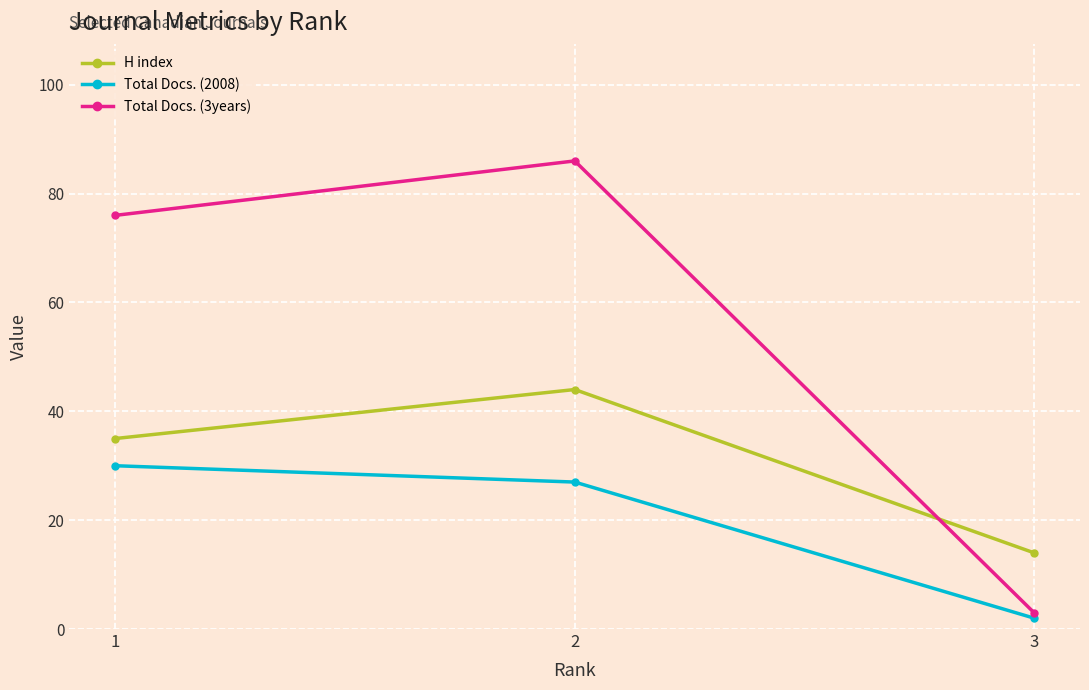

Which category has the highest value in the Total Docs. (2008) series?

1